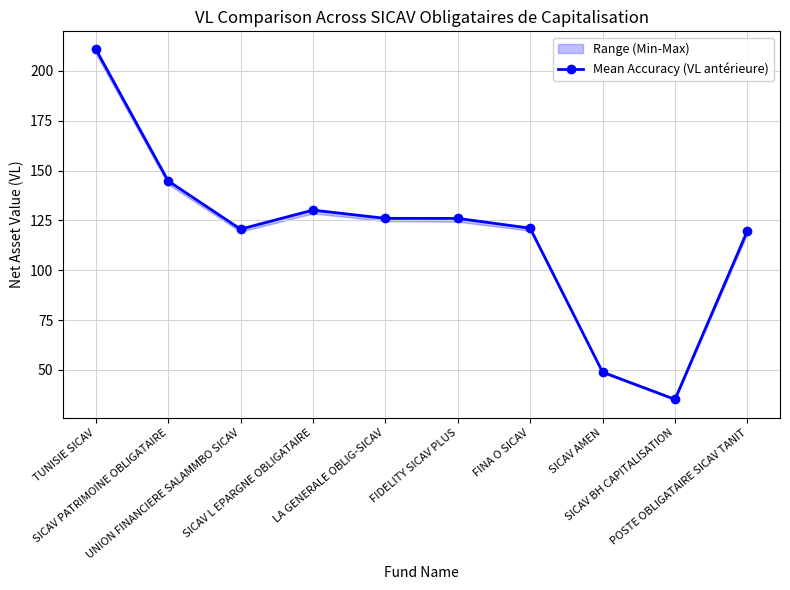

Reading left to right, list all the values displayed in this chart.

TUNISIE SICAV=211.1	SICAV PATRIMOINE OBLIGATAIRE=144.9	UNION FINANCIERE SALAMMBO SICAV=120.7	SICAV L EPARGNE OBLIGATAIRE=130.2	LA GENERALE OBLIG-SICAV=126.1	FIDELITY SICAV PLUS=126.0	FINA O SICAV=121.2	SICAV AMEN=48.9	SICAV BH CAPITALISATION=35.3	POSTE OBLIGATAIRE SICAV TANIT=119.9